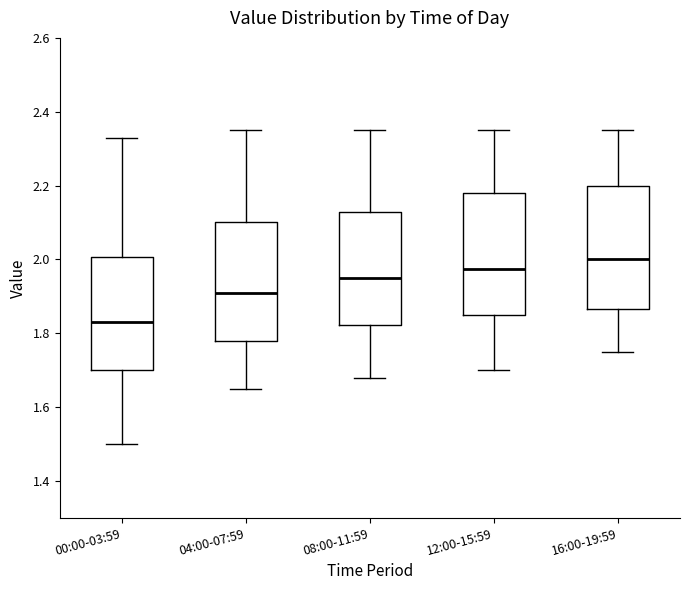

Reading left to right, transcribe this box plot: for each box, give where its median line is, the range the box spans, and where its two whiskers end, as read against the y-axis. The values are not printed on the chart, so give them approximately, as read against the axis.

00:00-03:59: median 1.84, box 1.70 to 2.00, whiskers 1.50 to 2.34
04:00-07:59: median 1.92, box 1.78 to 2.10, whiskers 1.66 to 2.36
08:00-11:59: median 1.96, box 1.82 to 2.12, whiskers 1.68 to 2.36
12:00-15:59: median 1.98, box 1.86 to 2.18, whiskers 1.70 to 2.36
16:00-19:59: median 2.00, box 1.86 to 2.20, whiskers 1.76 to 2.36